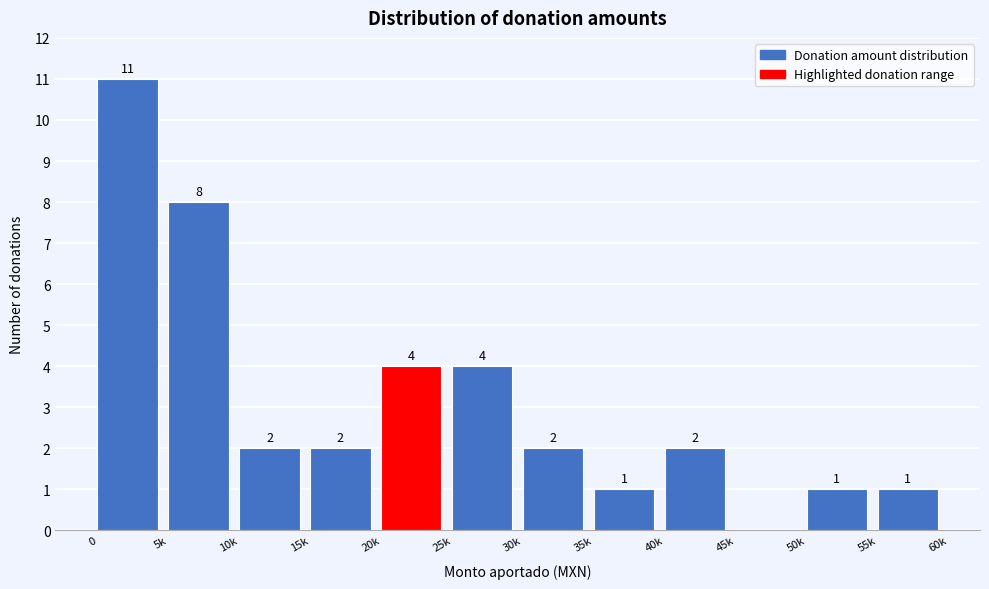

Reading left to right, transcribe all the data shown in this chart.

0=11	5k=8	10k=2	15k=2	20k=4	25k=4	30k=2	35k=1	40k=2	45k=0	50k=1	55k=1